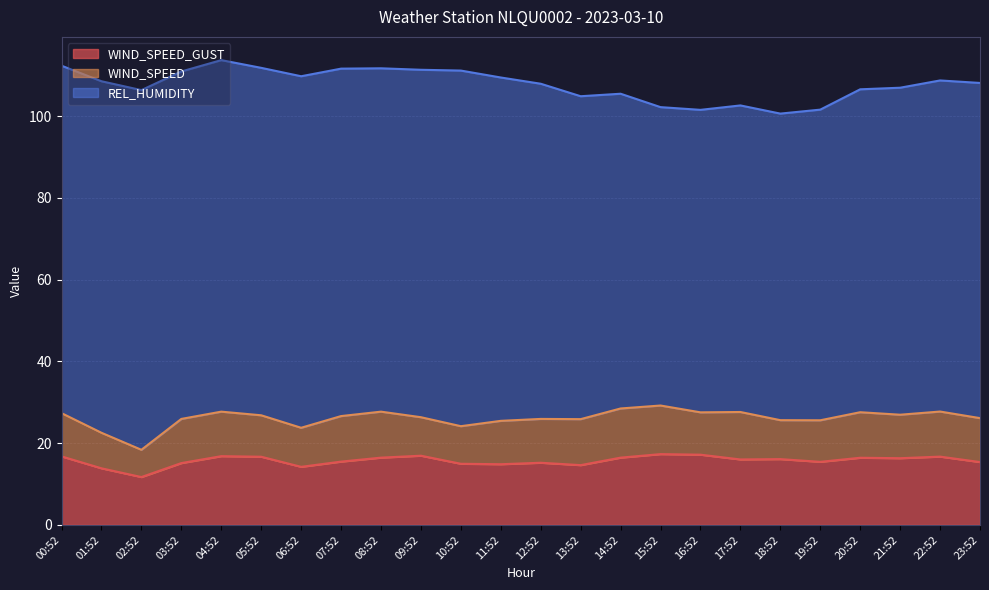

At how many categories does at least one series exceed 34?

24